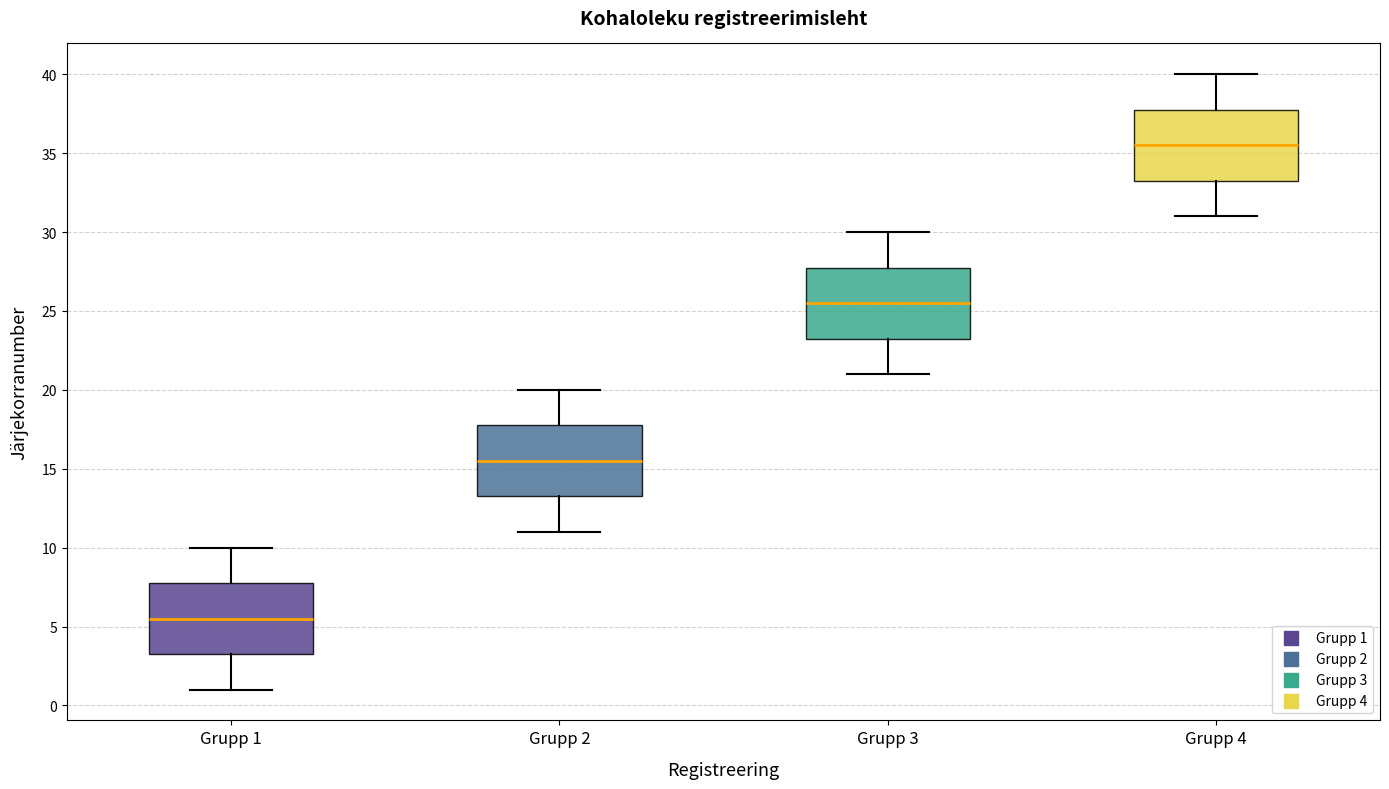

Reading left to right, transcribe this box plot: for each box, give where its median line is, the range the box spans, and where its two whiskers end, as read against the y-axis. The values are not printed on the chart, so give them approximately, as read against the axis.

Grupp 1: median 5.5, box 3.5 to 8.0, whiskers 1.0 to 10.0
Grupp 2: median 15.5, box 13.5 to 18.0, whiskers 11.0 to 20.0
Grupp 3: median 25.5, box 23.5 to 28.0, whiskers 21.0 to 30.0
Grupp 4: median 35.5, box 33.5 to 38.0, whiskers 31.0 to 40.0